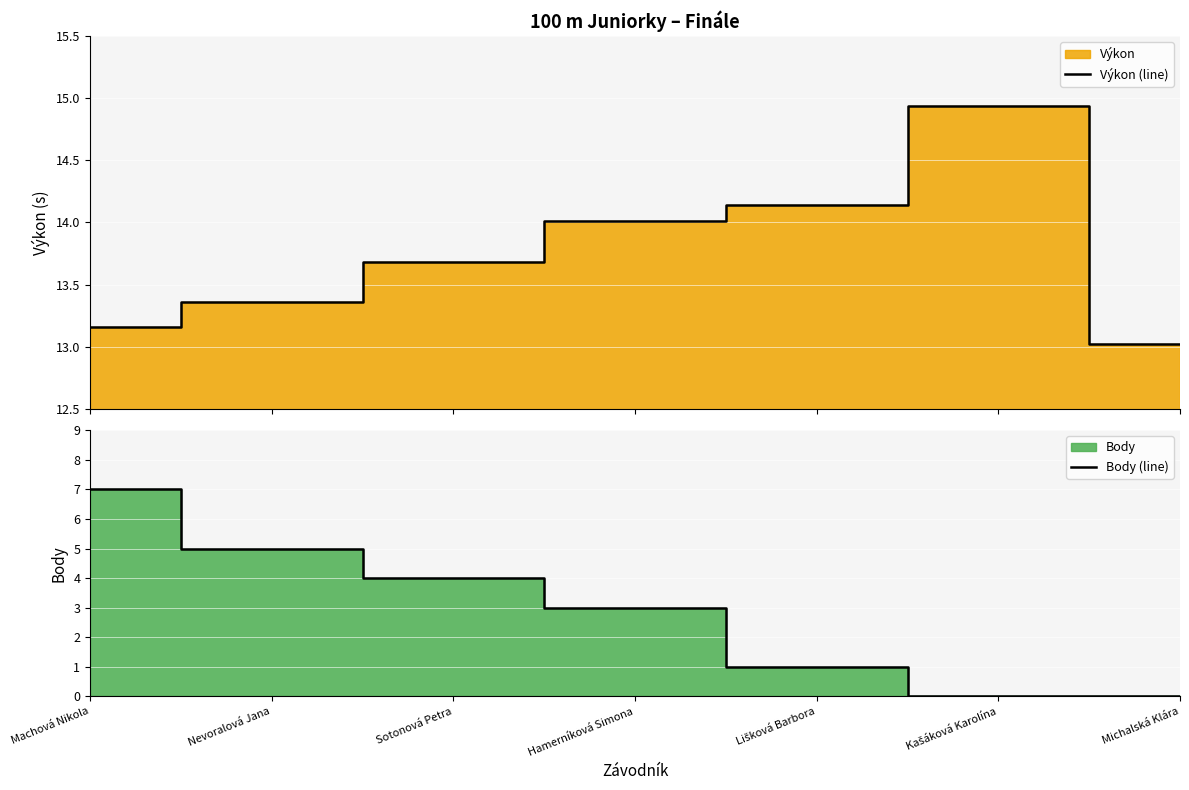

What is the difference between the maximum and minimum values in the Body (line) series?

7